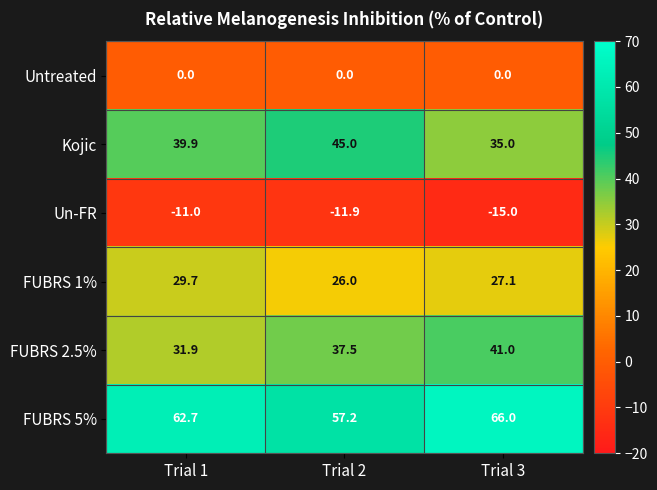

How many distinct data groups are displayed?

6